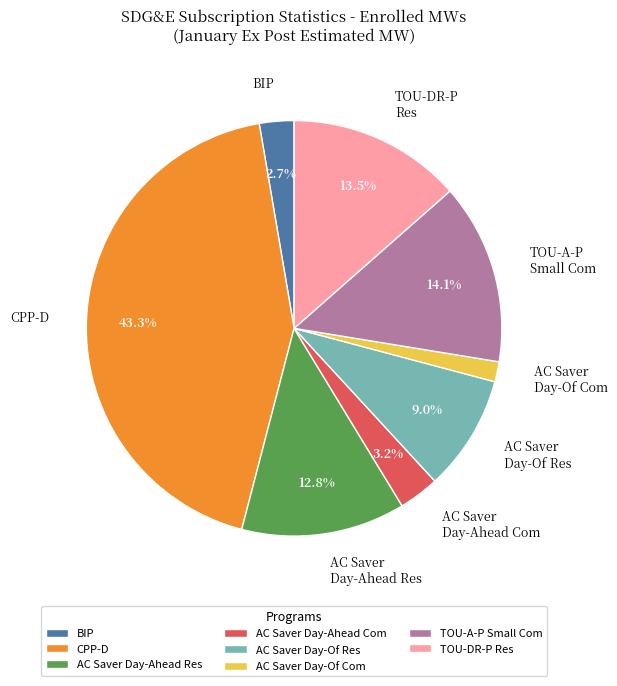

Which has a higher value, BIP or TOU-DR-P Res?

TOU-DR-P Res